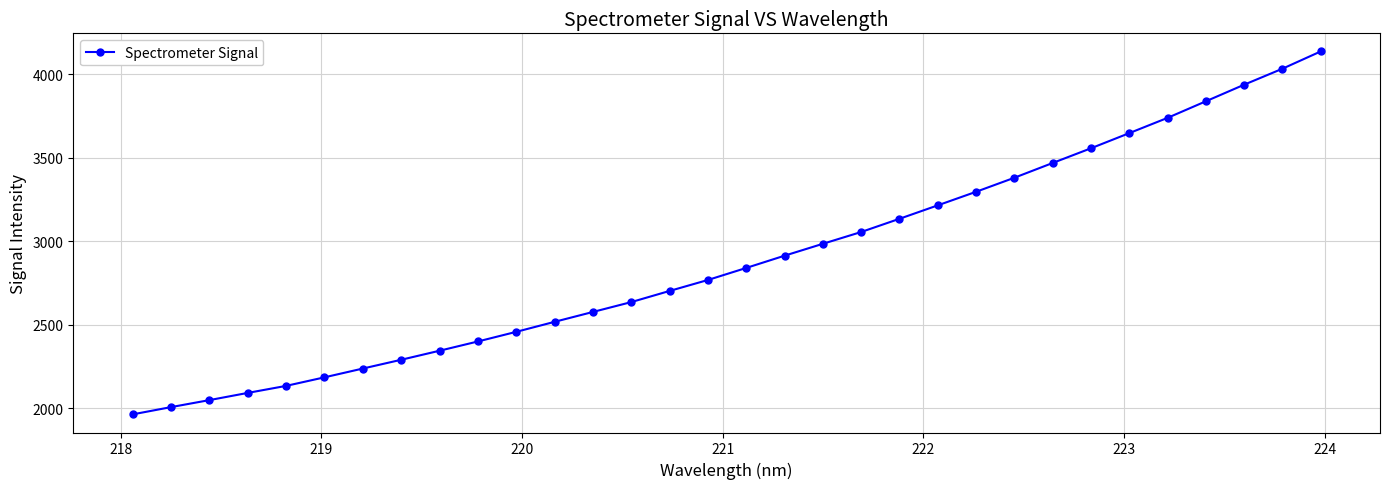

What is the maximum value shown in the chart?

4135.1